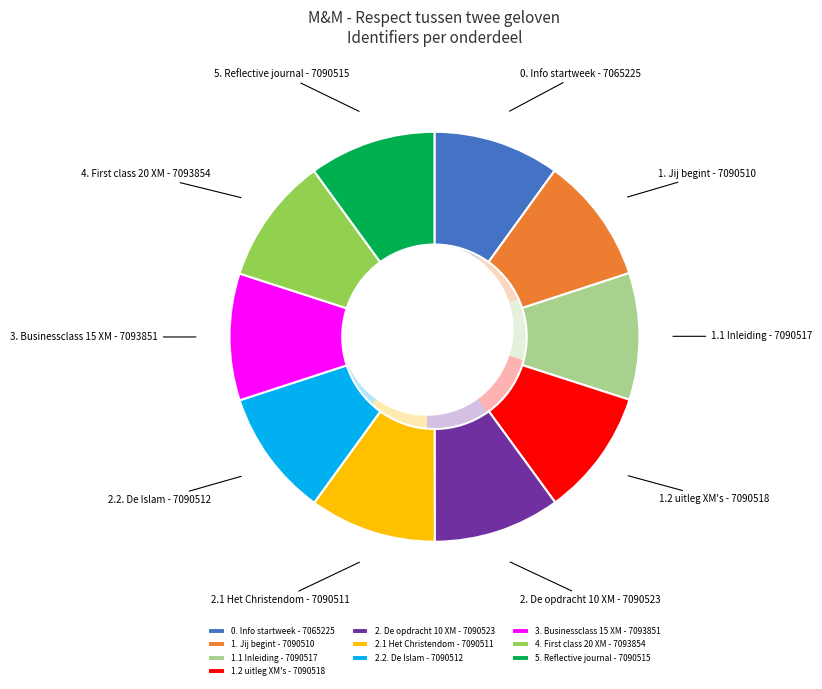

Combined, do 1.2 uitleg XM's and 1.1 Inleiding account for over 50%?

No